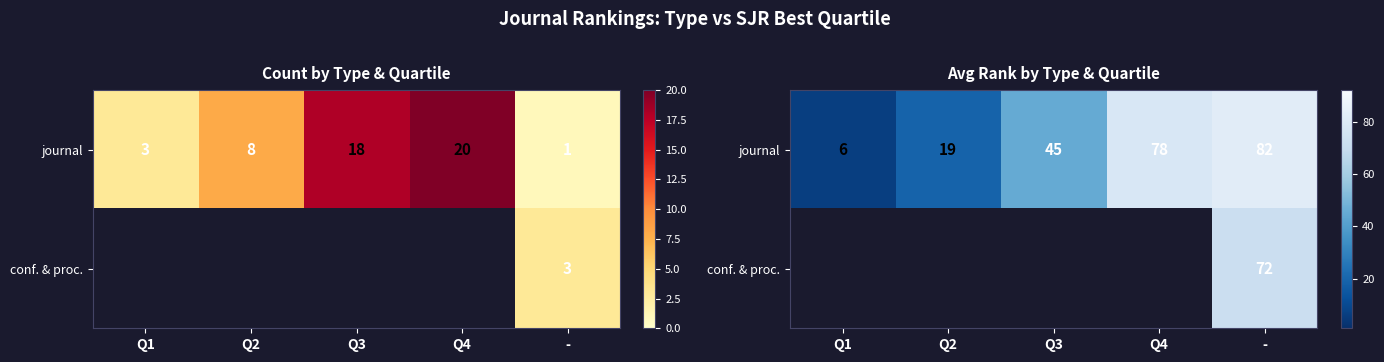

What is the total value across all series at Q2?

19